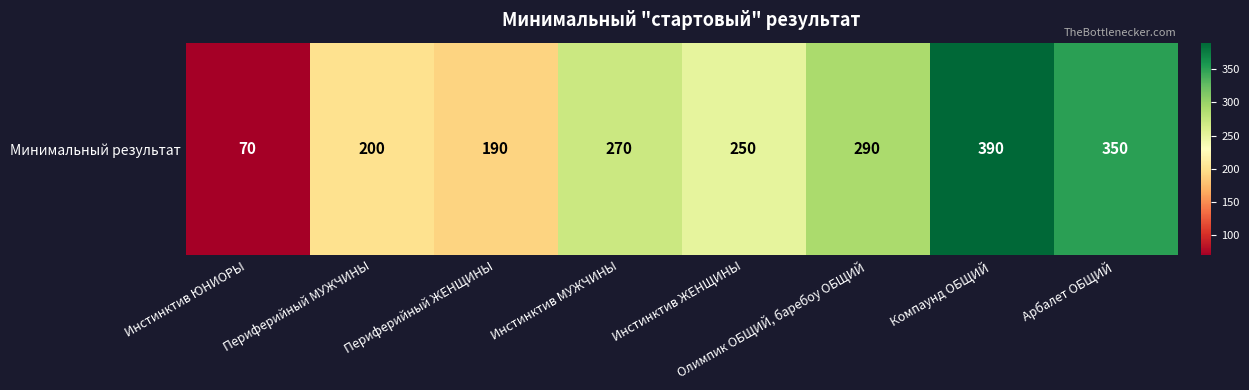

How many values exceed 270?

3